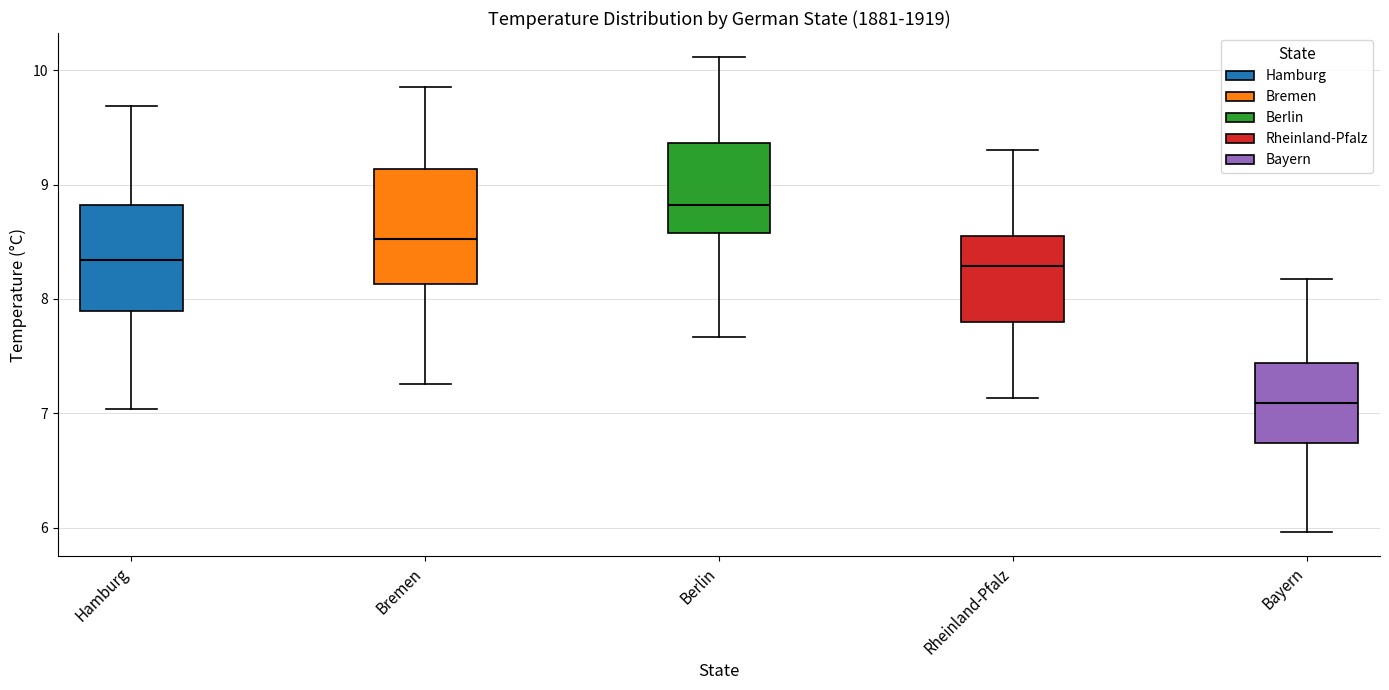

Which box has the lowest median line?

Bayern